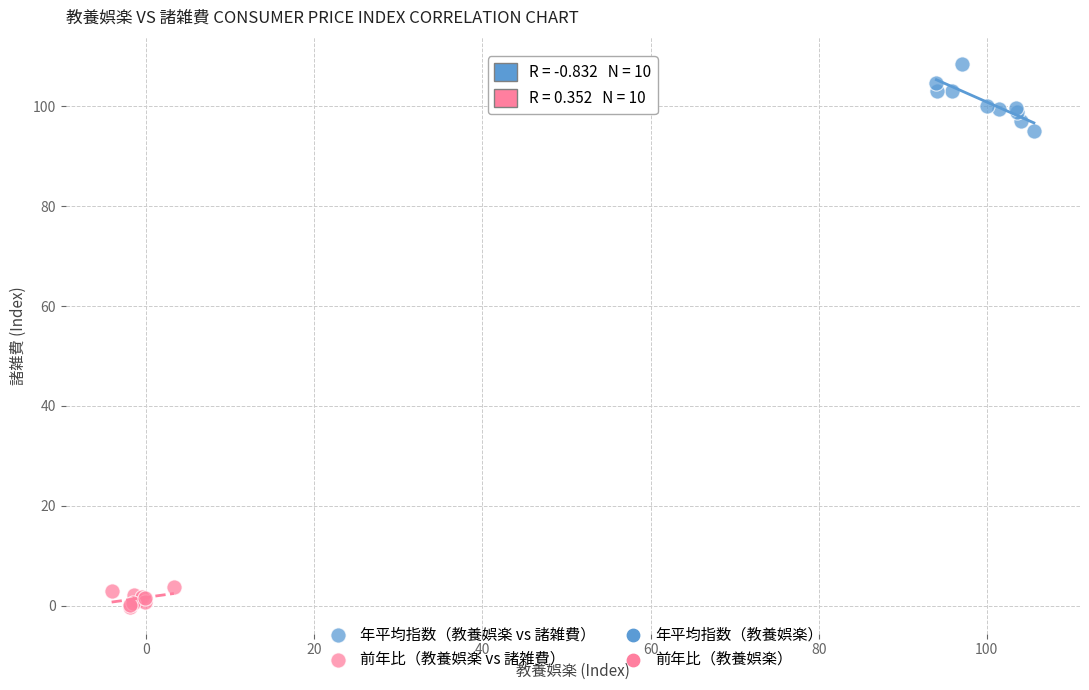

Which series contains the highest Y value?

年平均指数（教養娯楽 vs 諸雑費）